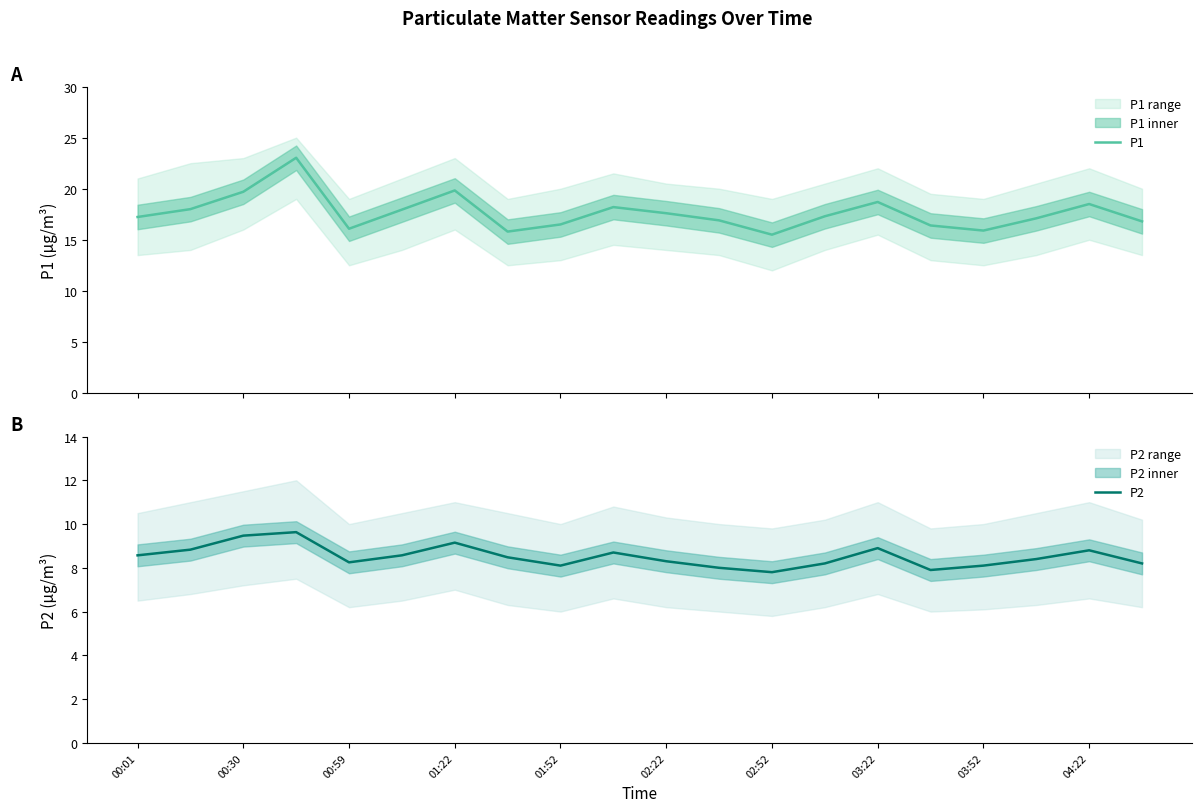

True or false: P2 has a value of 8.9 at 03:22.

True